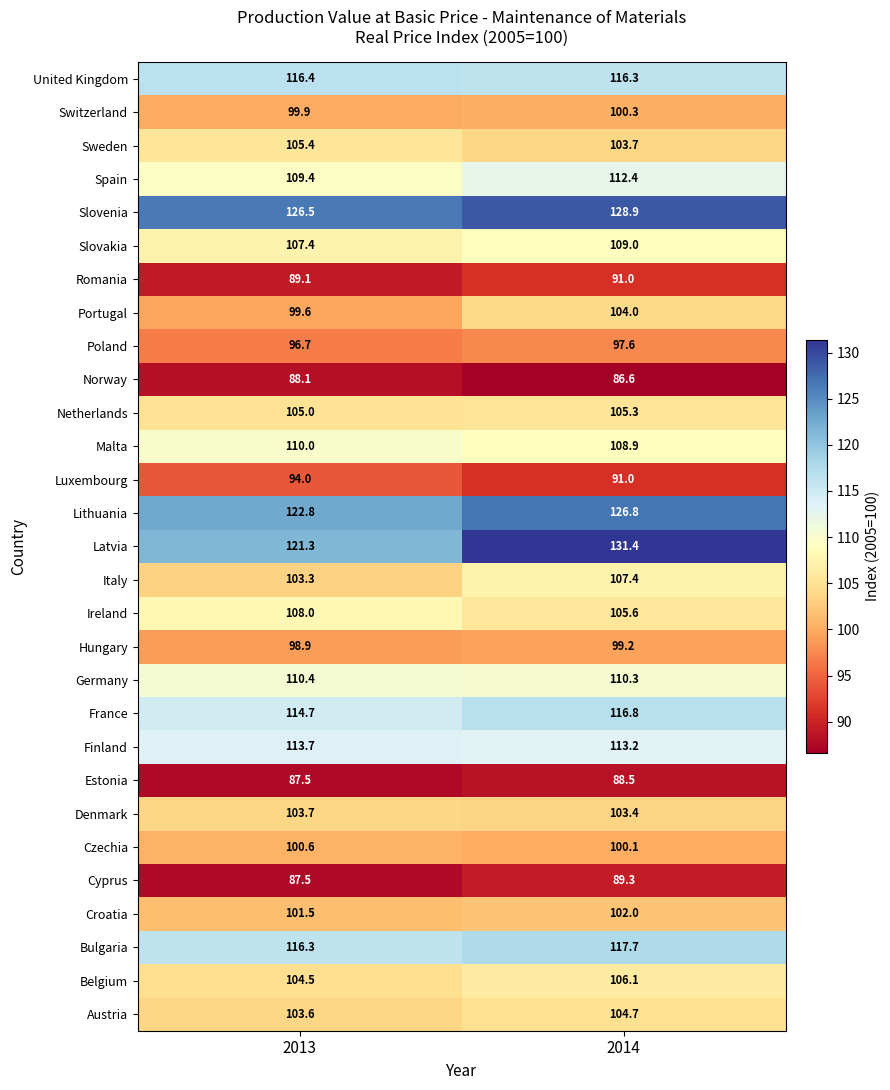

Which series changed the most between 2013 and 2014?

Latvia